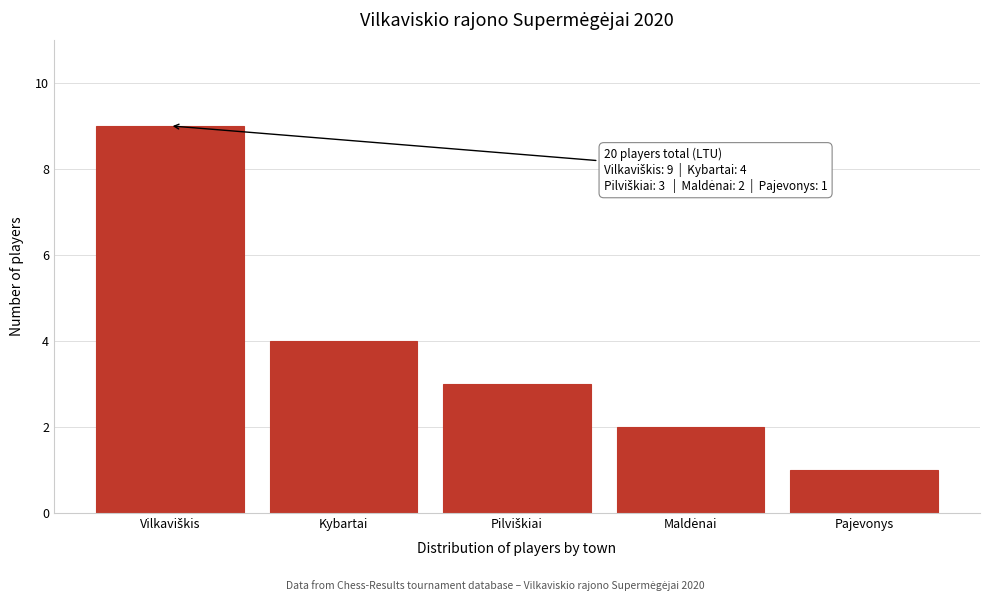

Reading left to right, extract all data points from this chart.

9	4	3	2	1